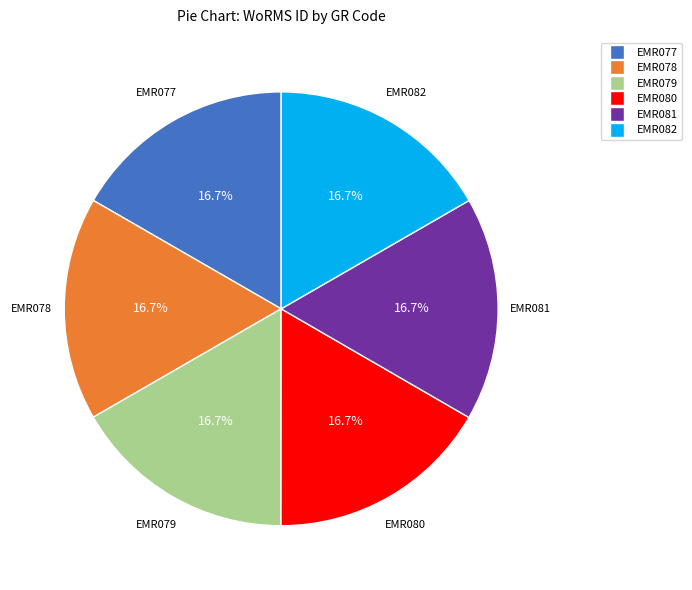

What is the ratio of the value at EMR081 to the value at EMR082?

1.0